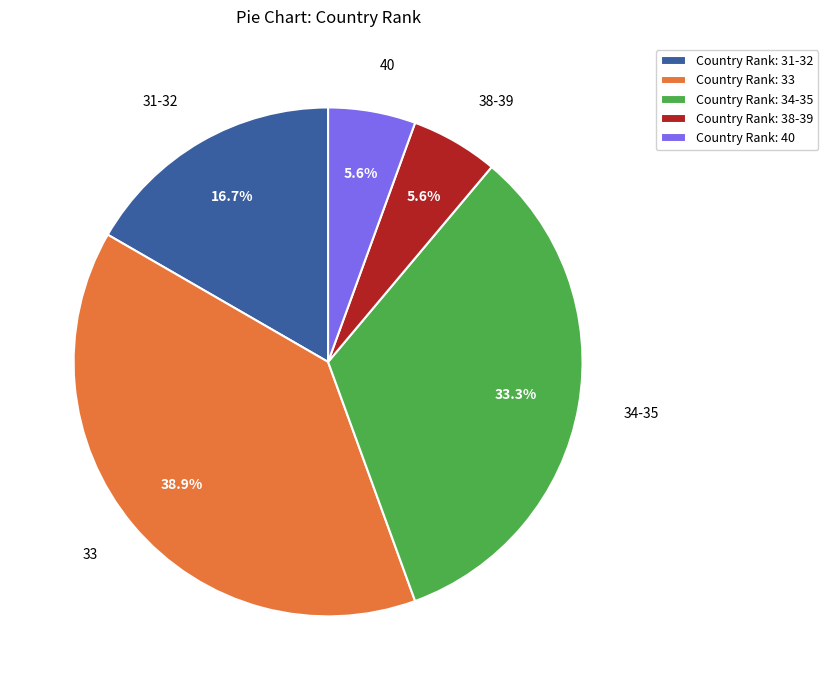

Which has a higher value, 33 or 34-35?

33